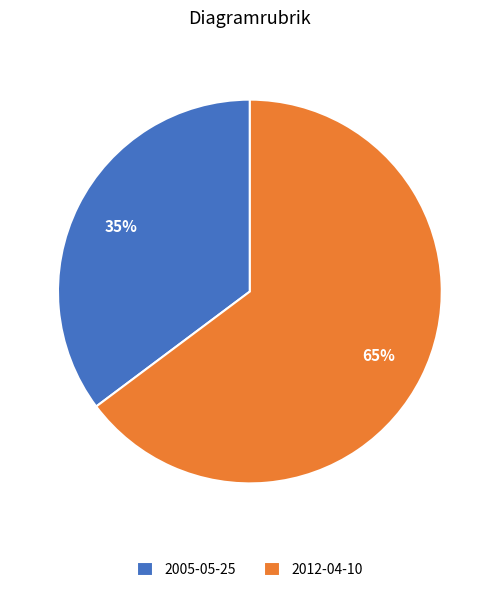

Is it true that 2005-05-25 is 27% of the pie?

False